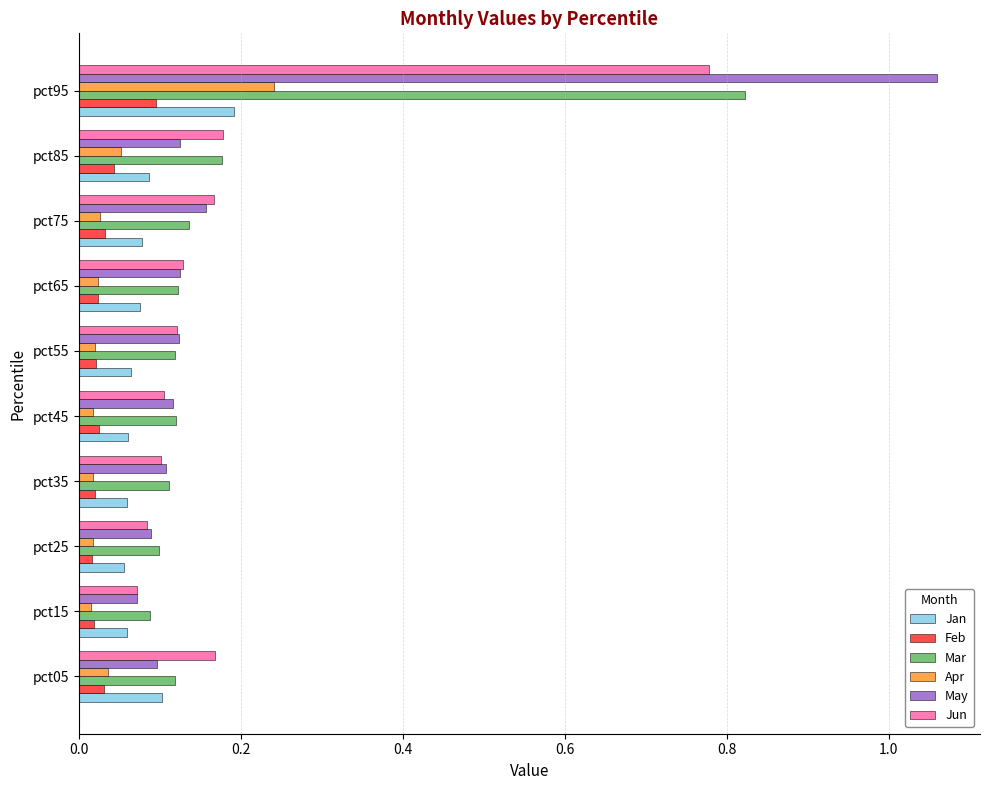

What are all the series names shown in the legend?

Jan, Feb, Mar, Apr, May, Jun